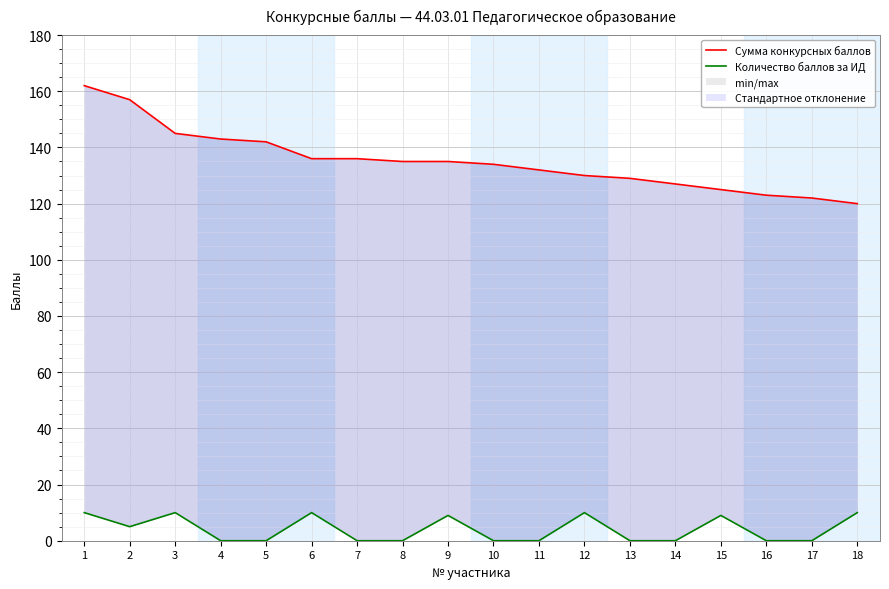

What is the difference between the maximum and minimum values in the Сумма конкурсных баллов series?

42